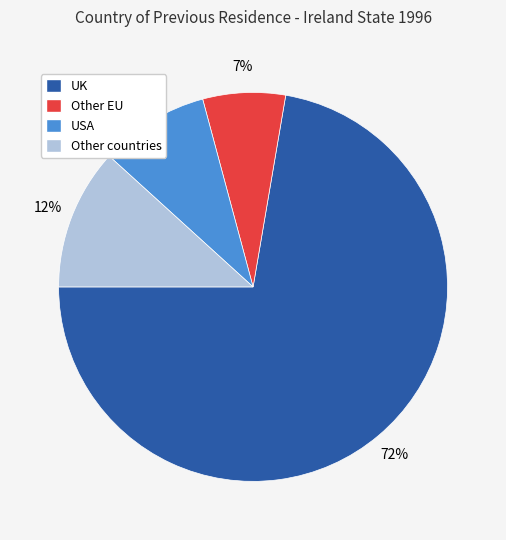

What percentage is the Other countries slice, to the nearest percent?

12%